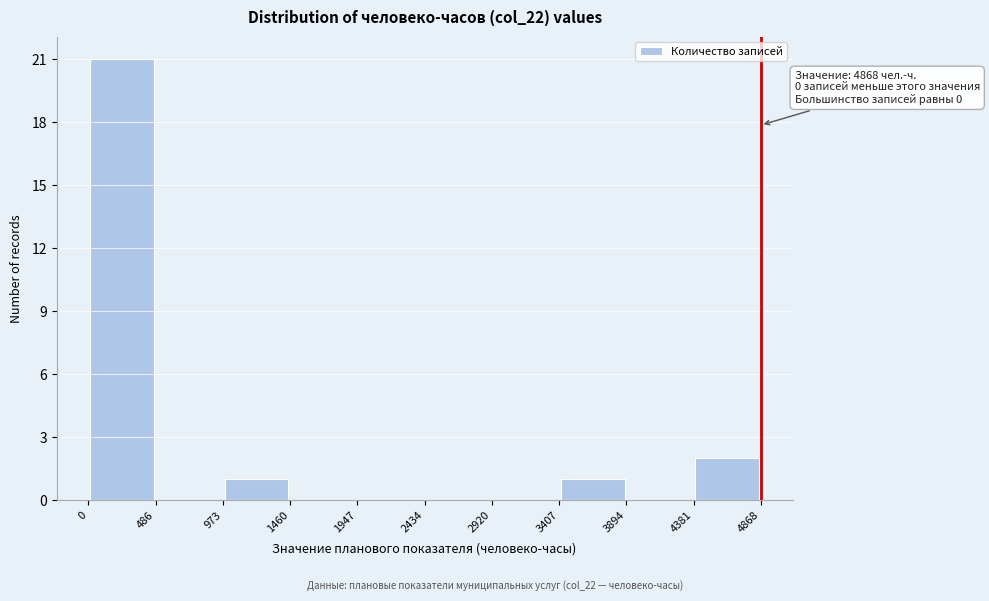

Over which range of the x-axis is the bar tallest?

0 to 486